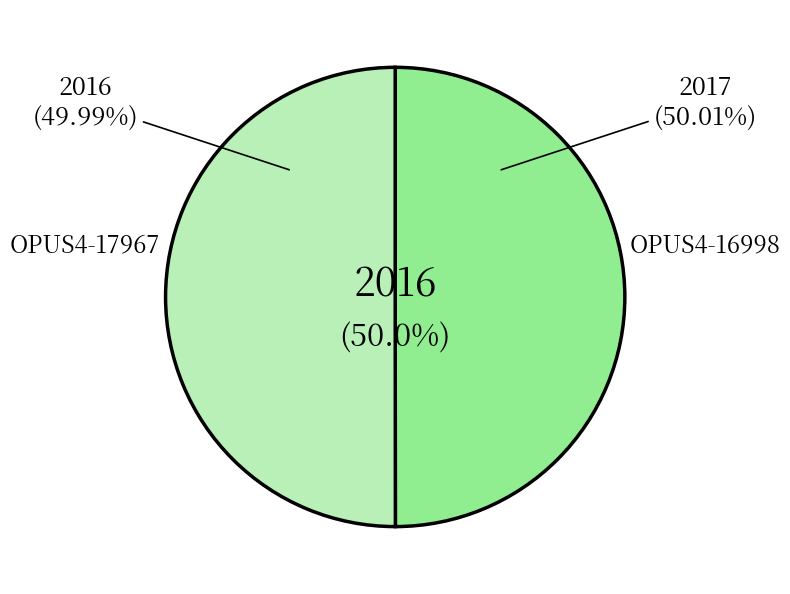

To the nearest percent, what is the combined percentage of OPUS4-16998 and OPUS4-17967?

100%